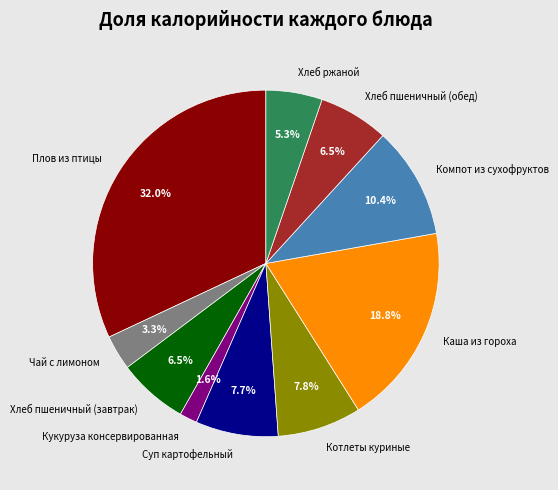

Is it true that Плов из птицы is 32% of the pie?

True